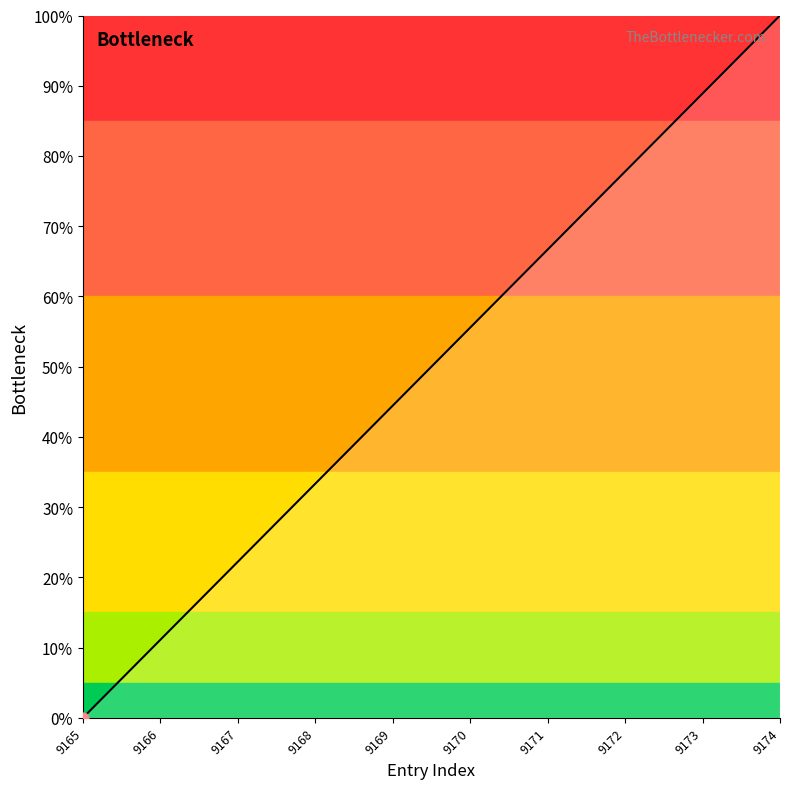

What is the ratio of the value at 9173 to the value at 9172?

1.1